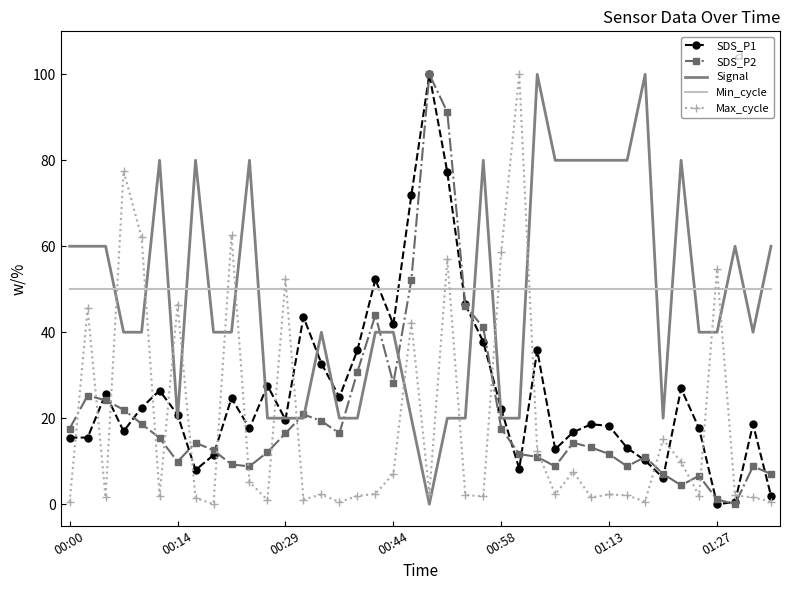

What is the highest value of the Max_cycle series?

100.0